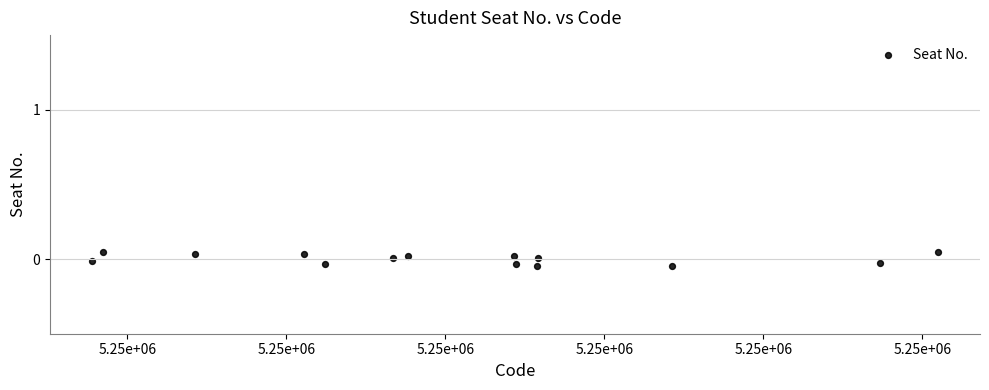

What is the range of X values (max minus min)?

1063.4